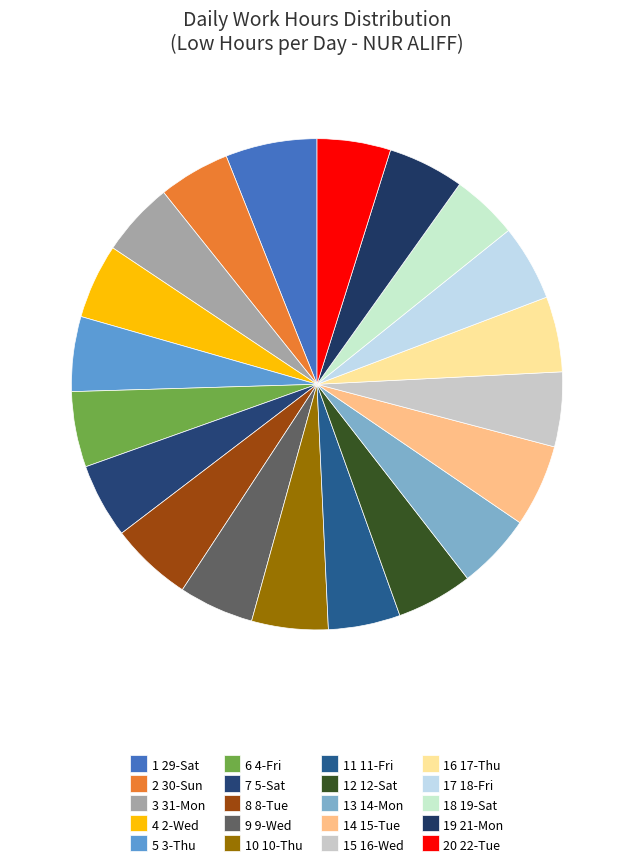

Which category has the smallest portion of the pie?

19-Sat